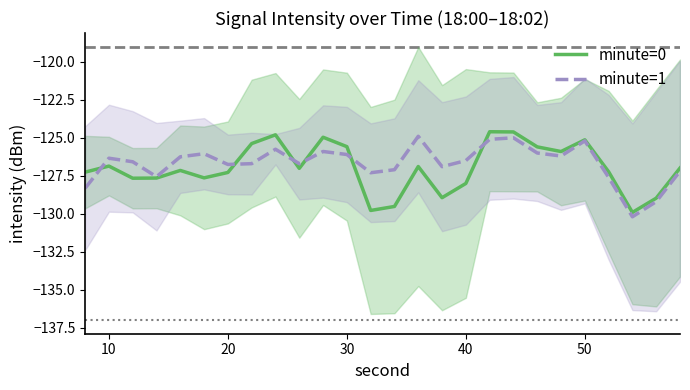

What is the minimum value for minute=1?

-130.2